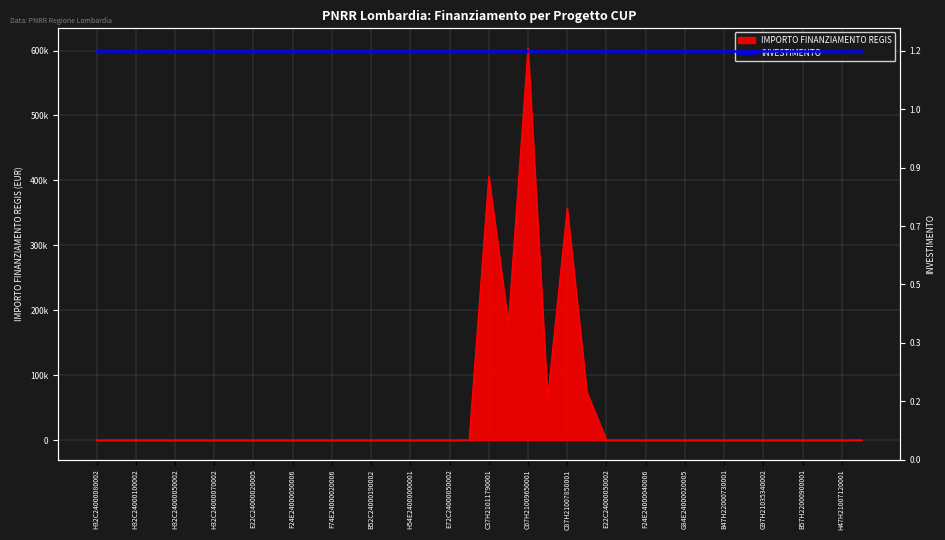

Is it true that the value at E42C24000050002 is -208705.3?

False